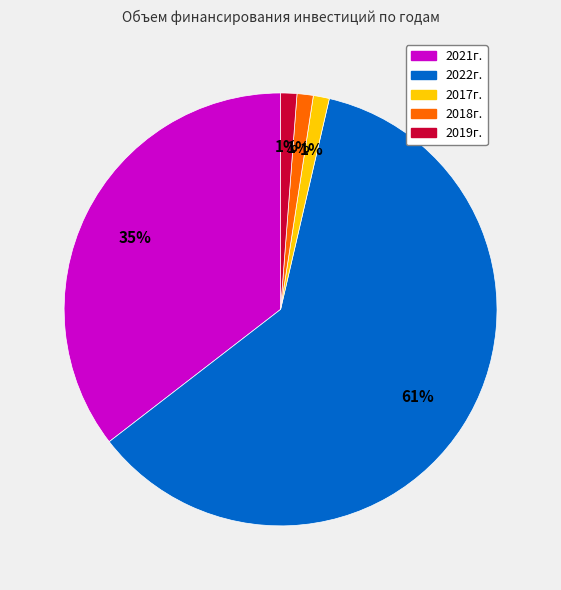

What is the largest slice in the pie chart?

2022г.